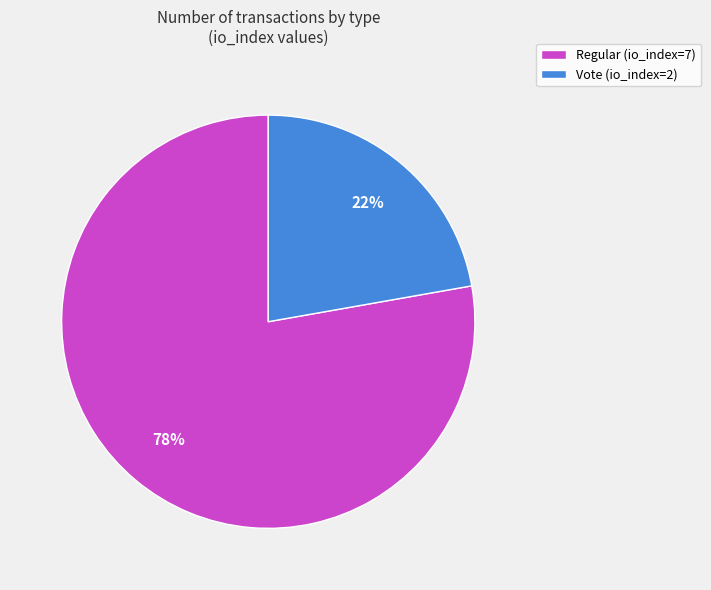

Is there any slice that represents more than half of the pie?

Yes